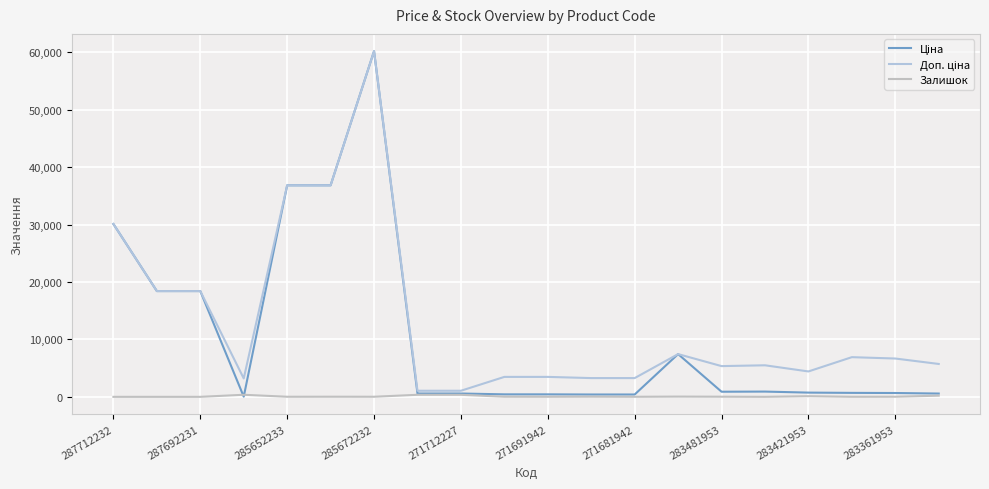

At which label is Доп. ціна closest to 30632?

287712232